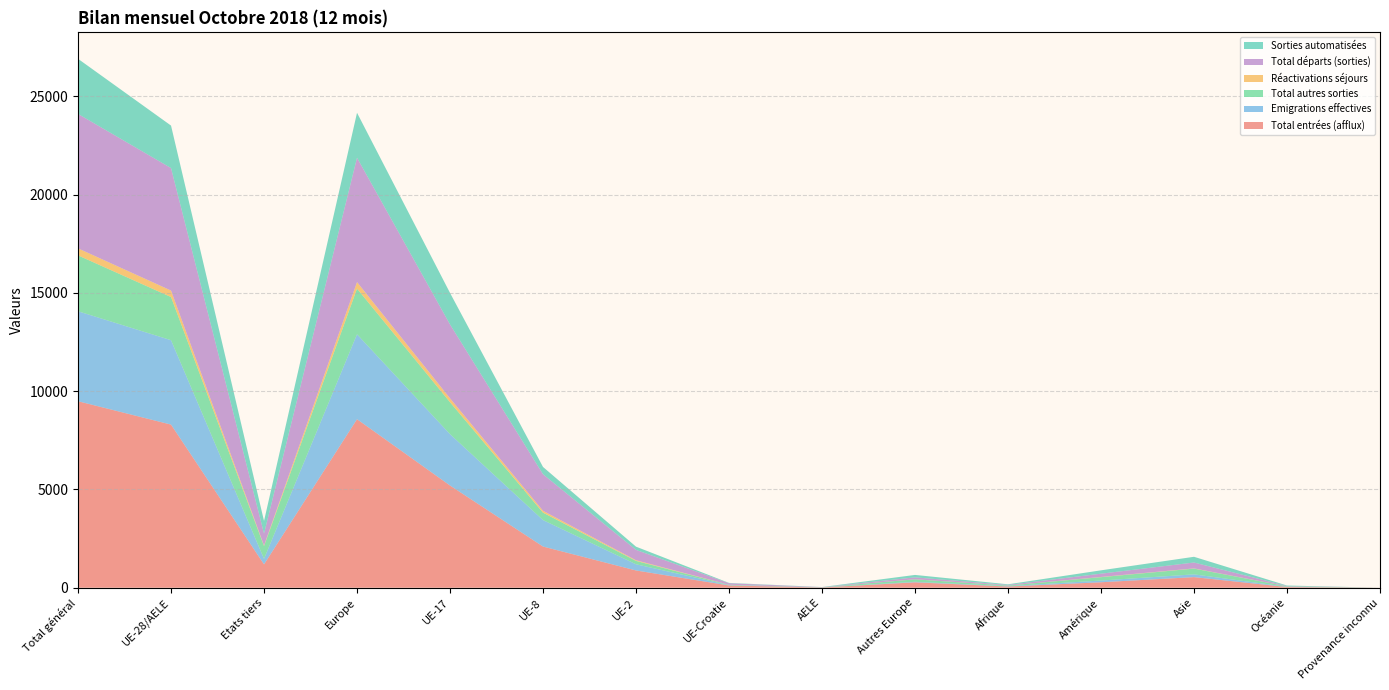

Reading left to right, extract all data points from this chart.

Total entrées (afflux): Total général=9488	UE-28/AELE=8299	Etats tiers=1189	Europe=8574	UE-17=5200	UE-8=2095	UE-2=878	UE-Croatie=115	AELE=11	Autres Europe=275	Afrique=61	Amérique=278	Asie=539	Océanie=35	Provenance inconnu=1
Emigrations effectives: Total général=4577	UE-28/AELE=4294	Etats tiers=283	Europe=4320	UE-17=2613	UE-8=1346	UE-2=315	UE-Croatie=16	AELE=4	Autres Europe=26	Afrique=17	Amérique=88	Asie=141	Océanie=11	Provenance inconnu=0
Total autres sorties: Total général=2843	UE-28/AELE=2196	Etats tiers=647	Europe=2322	UE-17=1624	UE-8=378	UE-2=171	UE-Croatie=17	AELE=6	Autres Europe=126	Afrique=32	Amérique=172	Asie=293	Océanie=24	Provenance inconnu=0
Réactivations séjours: Total général=357	UE-28/AELE=329	Etats tiers=28	Europe=333	UE-17=199	UE-8=94	UE-2=34	UE-Croatie=2	AELE=0	Autres Europe=4	Afrique=2	Amérique=10	Asie=10	Océanie=2	Provenance inconnu=0
Total départs (sorties): Total général=6839	UE-28/AELE=6231	Etats tiers=608	Europe=6327	UE-17=3758	UE-8=1860	UE-2=527	UE-Croatie=78	AELE=8	Autres Europe=96	Afrique=30	Amérique=166	Asie=300	Océanie=16	Provenance inconnu=0
Sorties automatisées: Total général=2804	UE-28/AELE=2162	Etats tiers=642	Europe=2286	UE-17=1604	UE-8=371	UE-2=164	UE-Croatie=17	AELE=6	Autres Europe=124	Afrique=32	Amérique=171	Asie=291	Océanie=24	Provenance inconnu=0